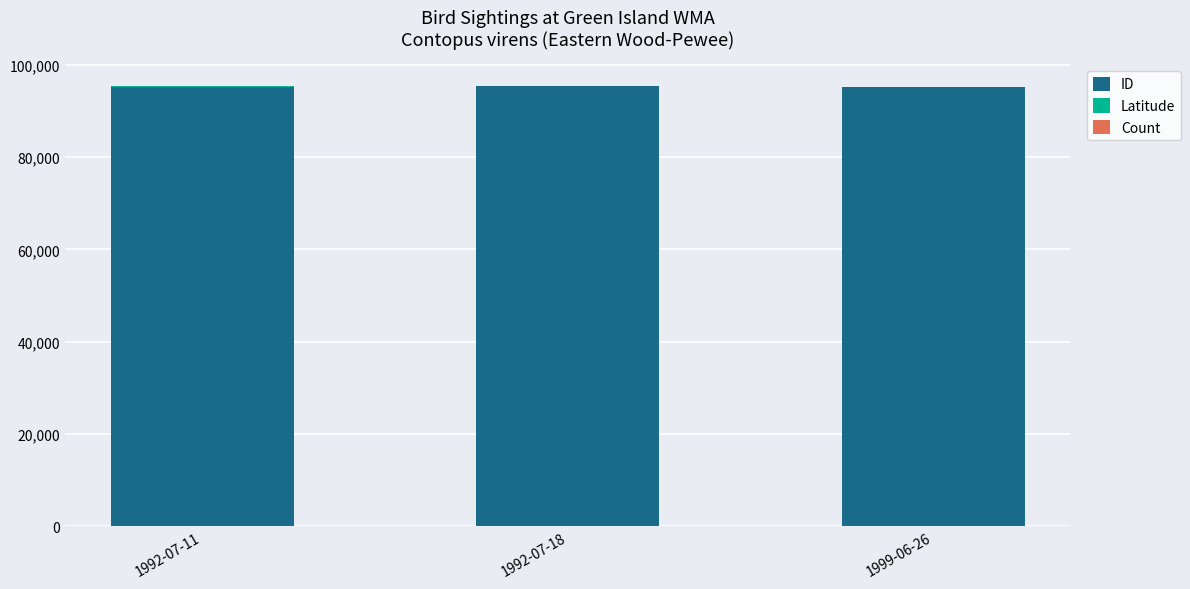

What is the maximum value for ID?

95321.0